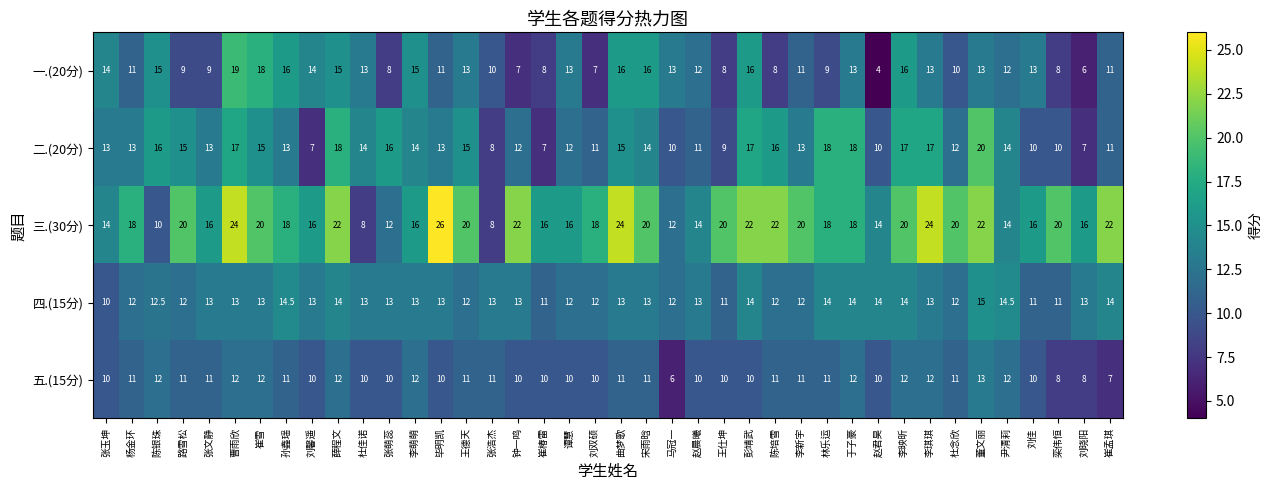

Read the 五.(15分) value at 赵君昊.

10.0